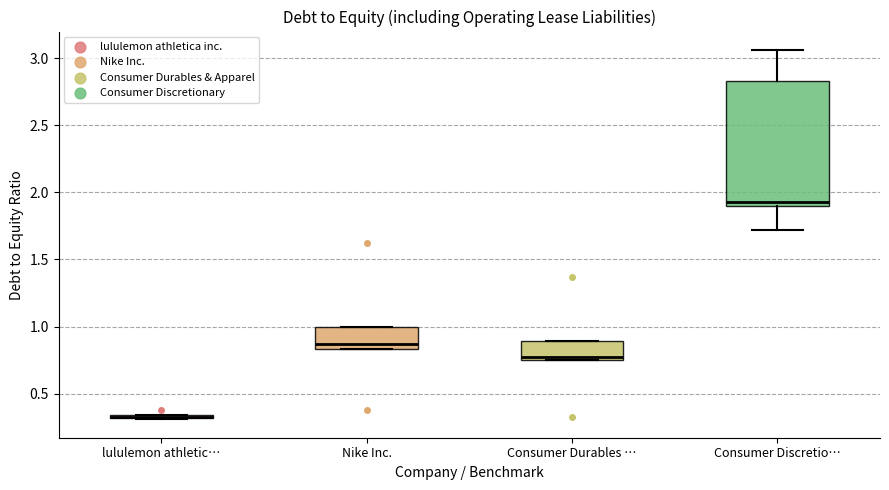

Comparing the boxes themselves (not the whiskers), which one is the tallest?

Consumer Discretio…